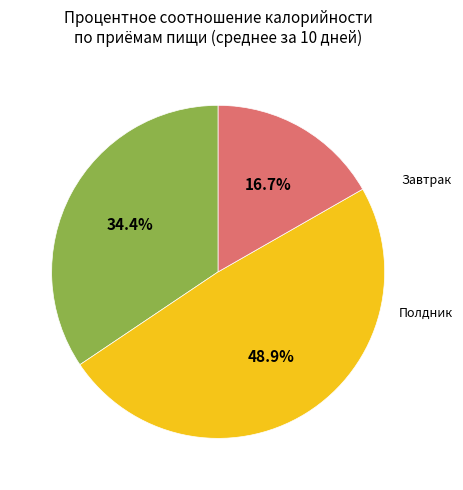

Is there any slice that represents more than half of the pie?

No